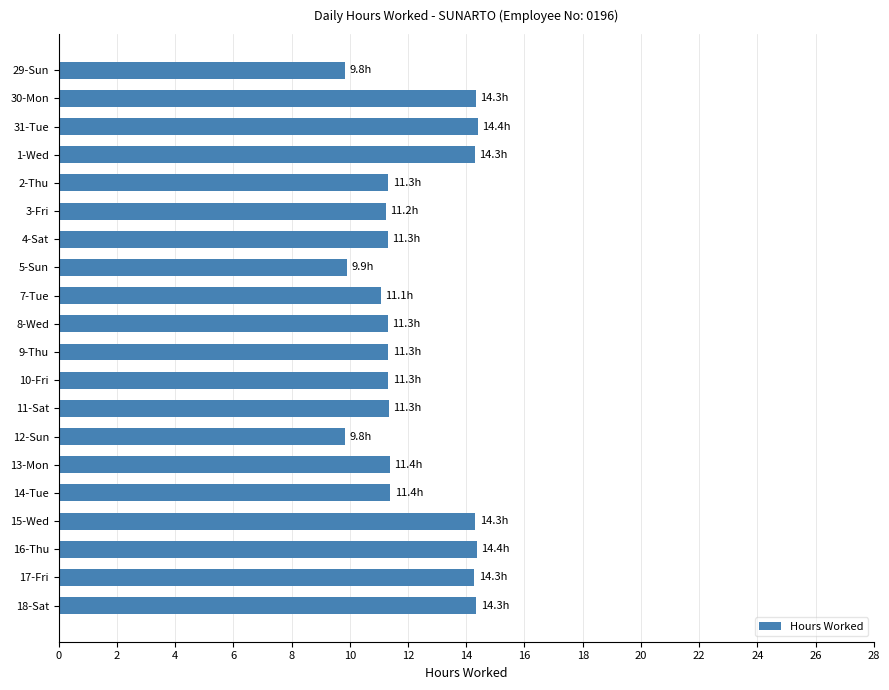

What is the average value?

12.1